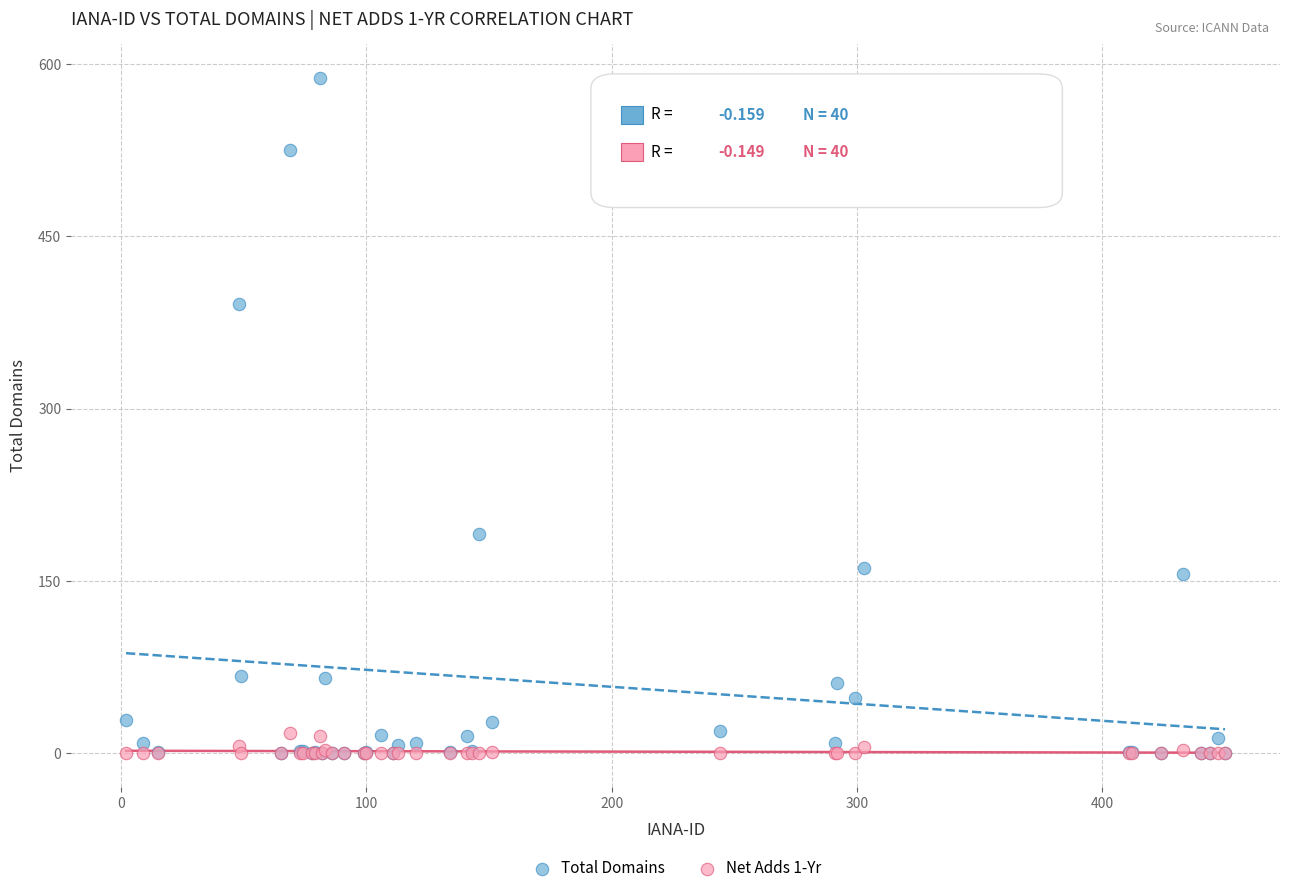

What are all the series names shown in the legend?

Total Domains, Net Adds 1-Yr